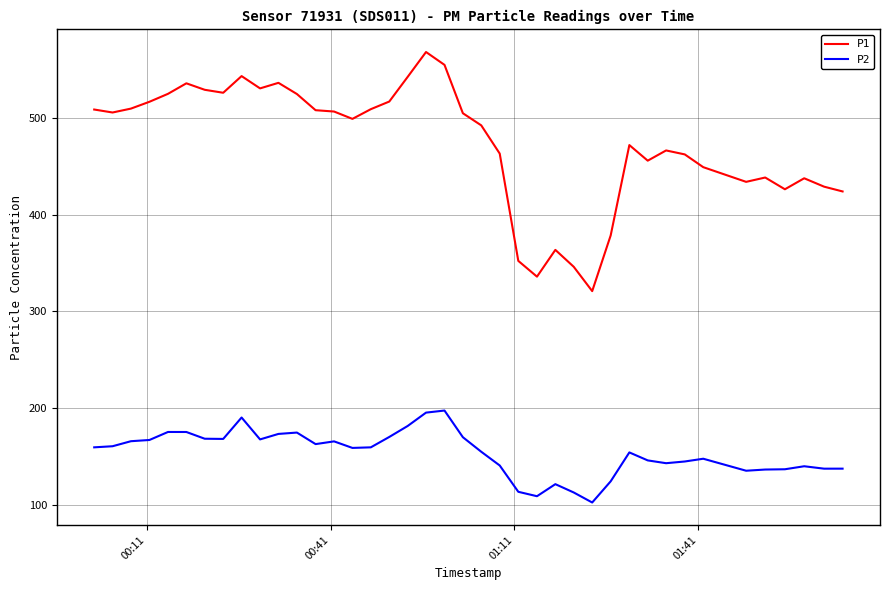

True or false: P1 and P2 intersect in this chart.

False